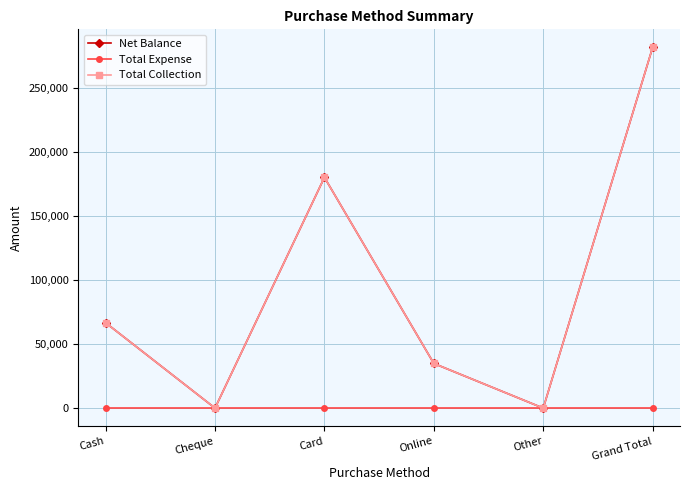

Which series has the widest spread of values?

Net Balance